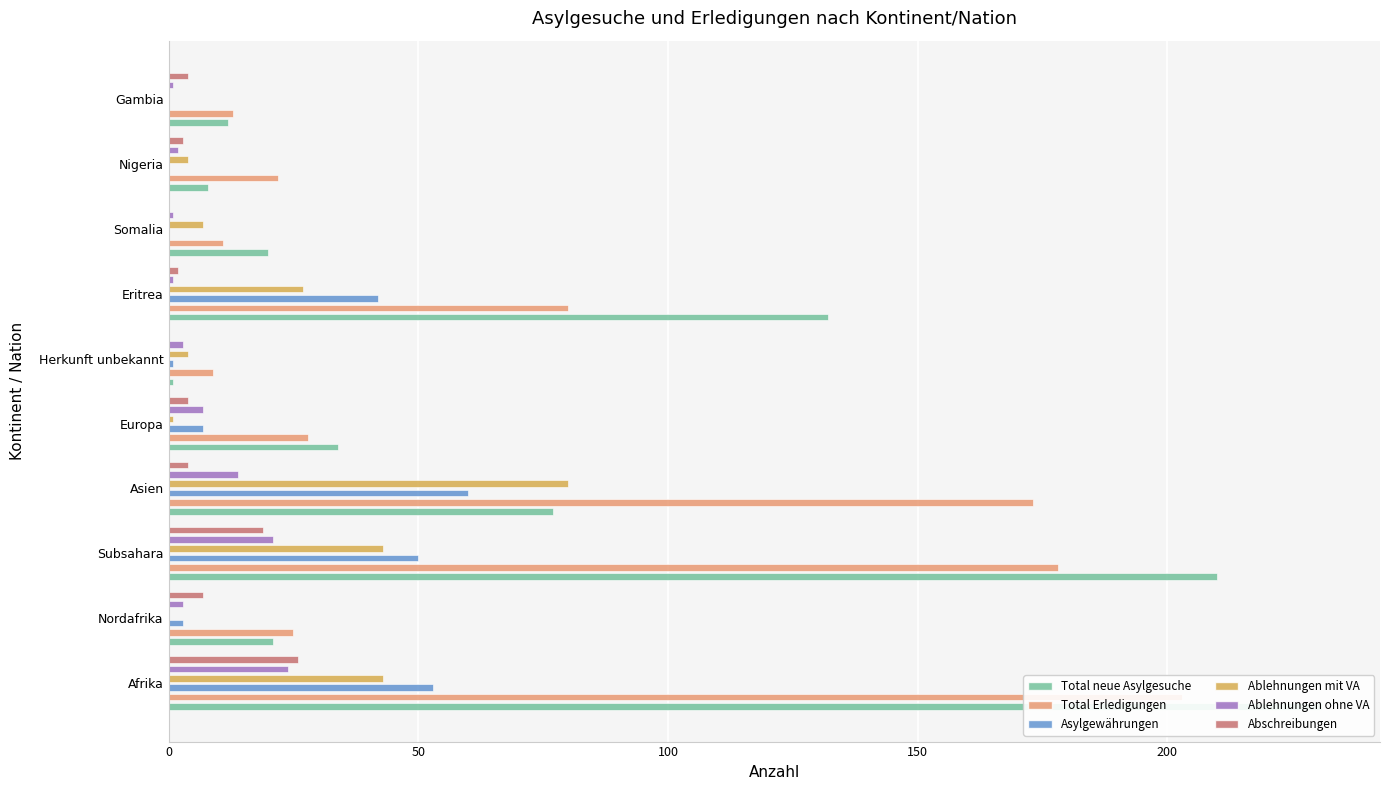

How many values in the Ablehnungen mit VA series are below 7?

5